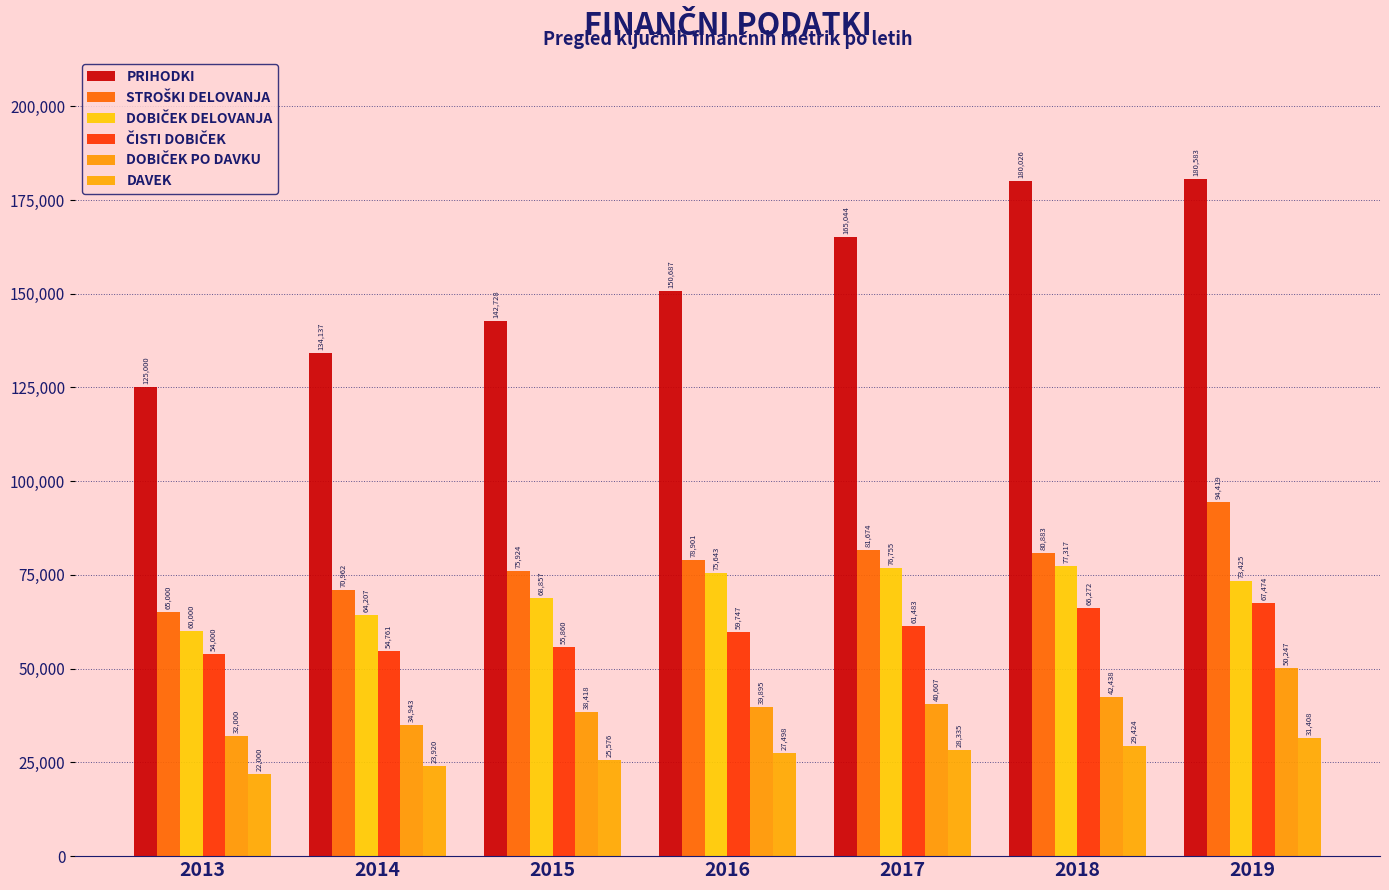

List the labels in order of ČISTI DOBIČEK value, smallest first.

2013, 2014, 2015, 2016, 2017, 2018, 2019